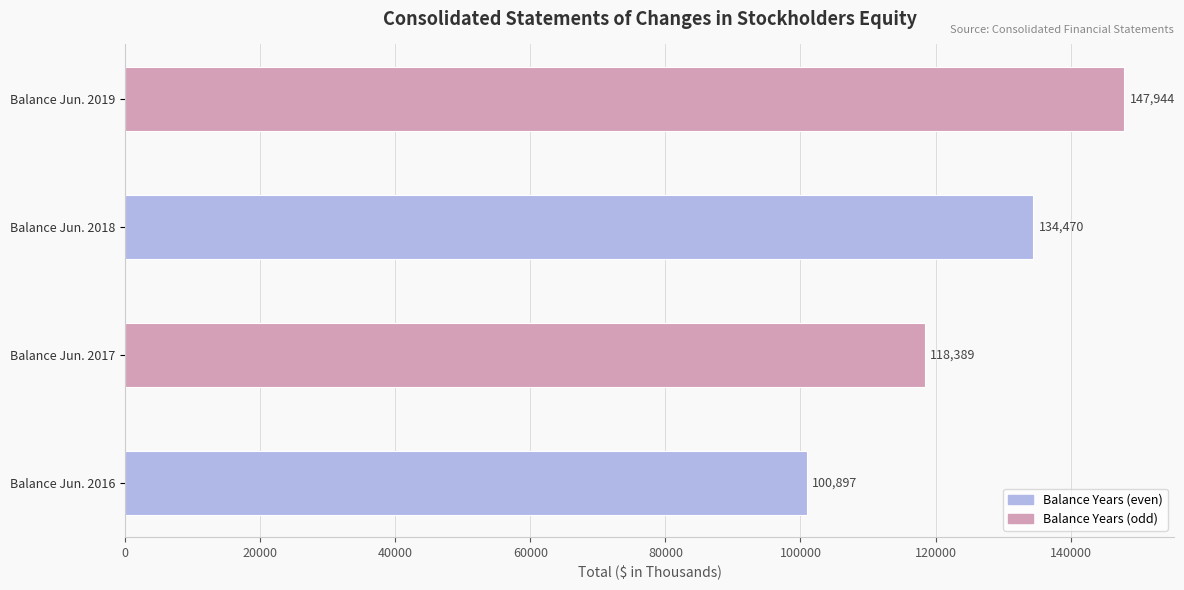

What is the ratio of the value at Balance Jun. 2017 to the value at Balance Jun. 2016?

1.2